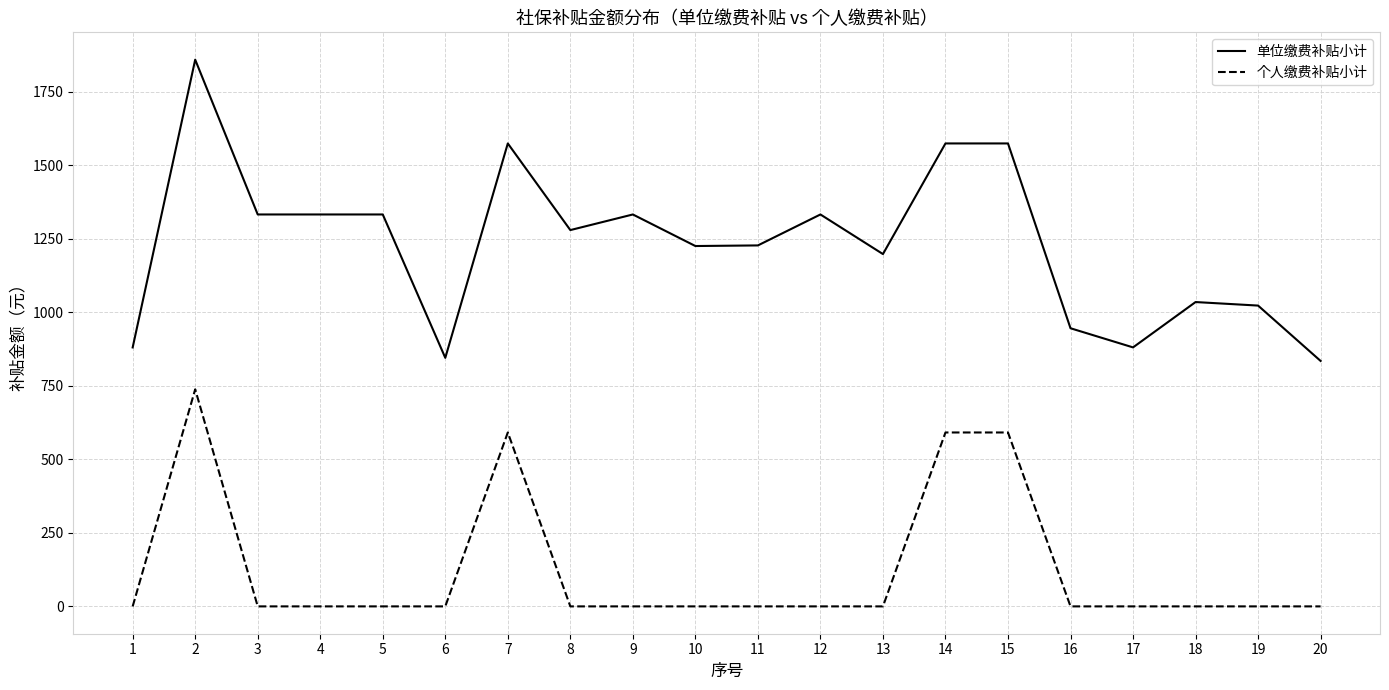

Is the value of 个人缴费补贴小计 at 7 greater than the value of 单位缴费补贴小计 at 14?

No